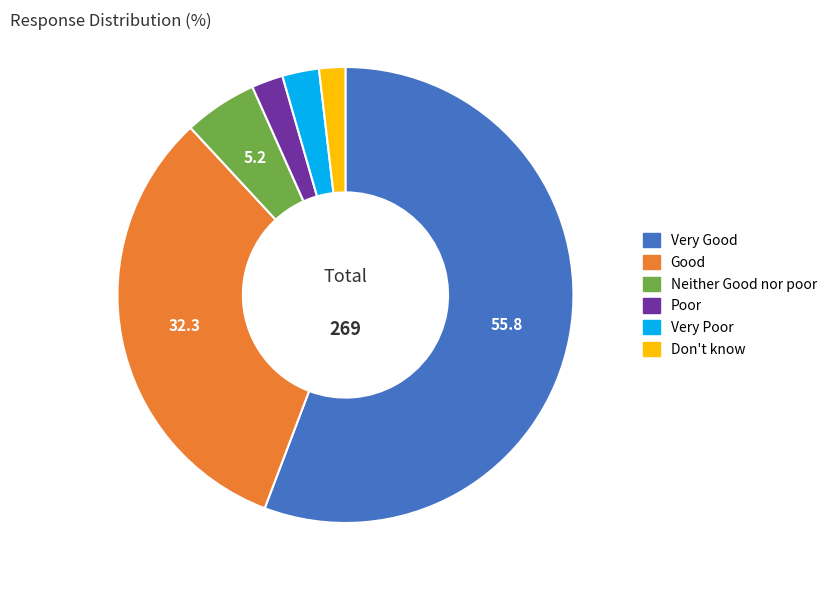

Which slice is the largest?

Very Good